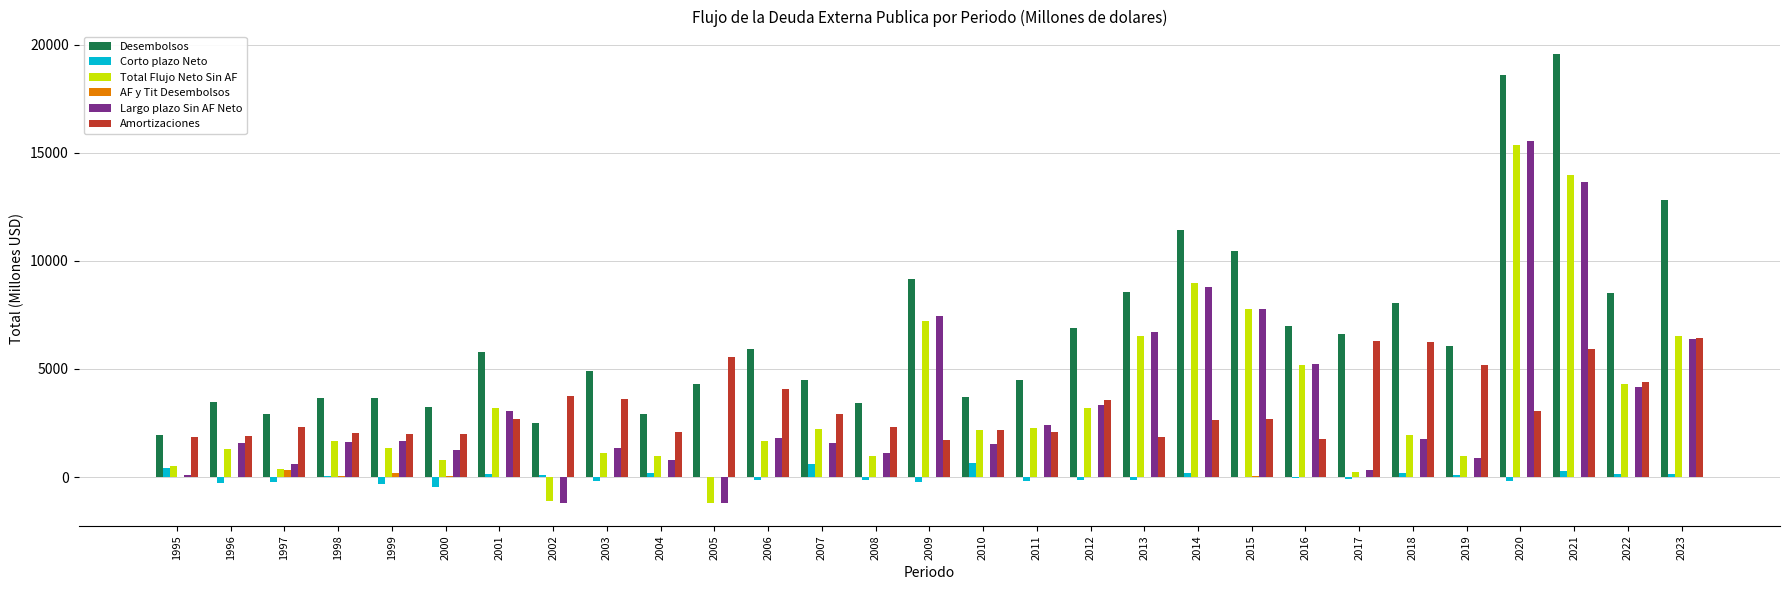

How many series are shown in this chart?

6